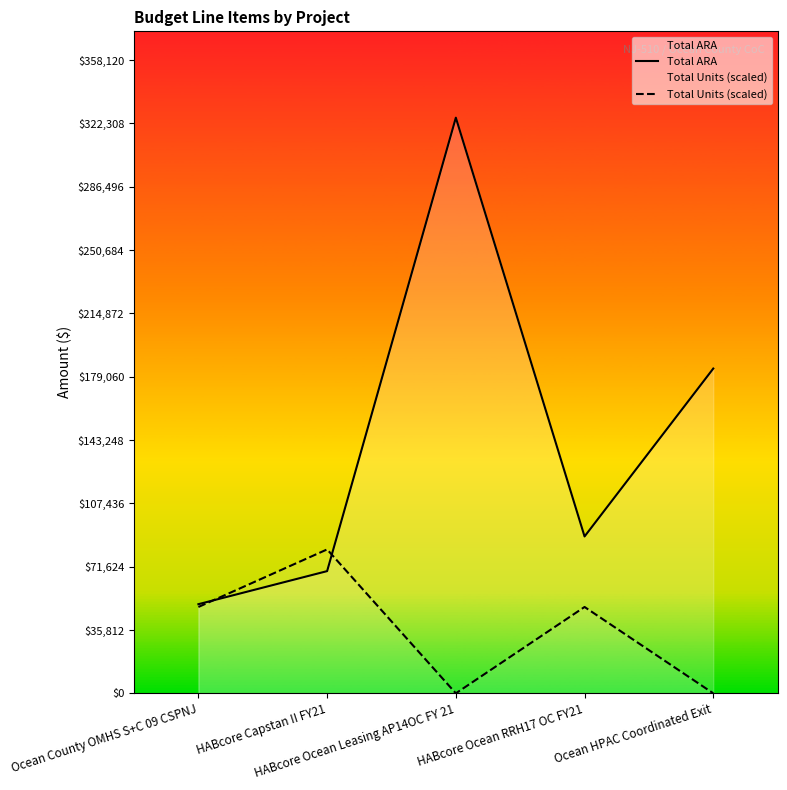

At Ocean HPAC Coordinated Exit, list the series in order from largest to smallest.

Total ARA, Total Units (scaled)